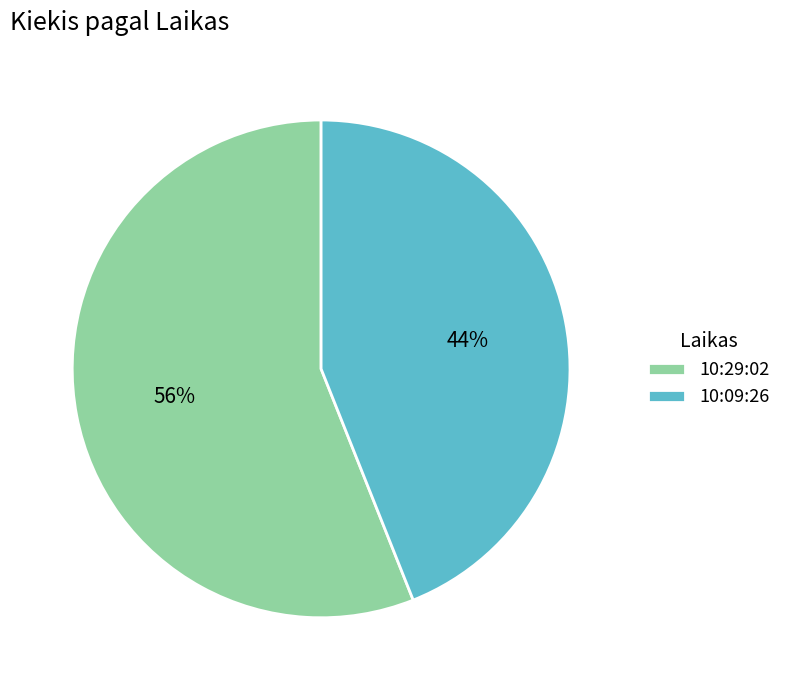

Is the sum of 10:29:02 and 10:09:26 greater than half?

Yes